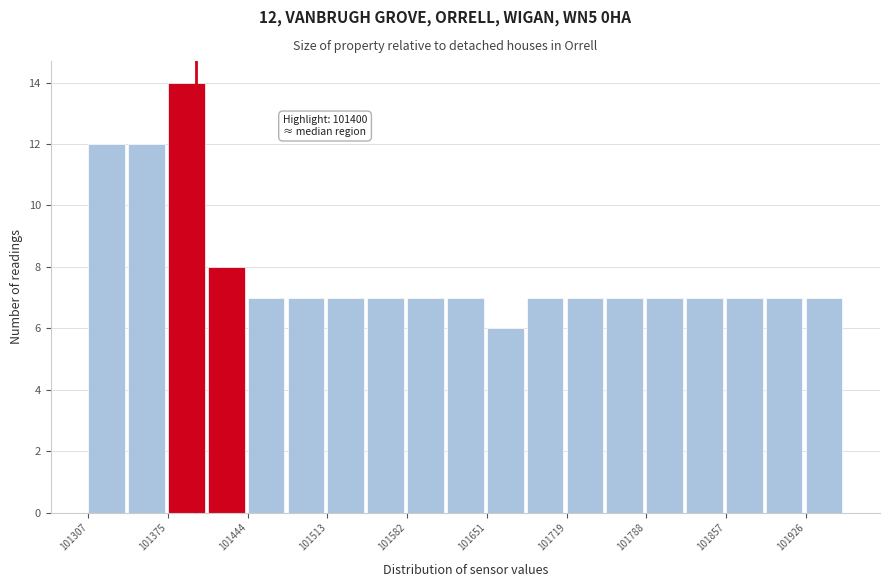

Read against the x-axis, roughly where is the centre of the tallest bar?

101390